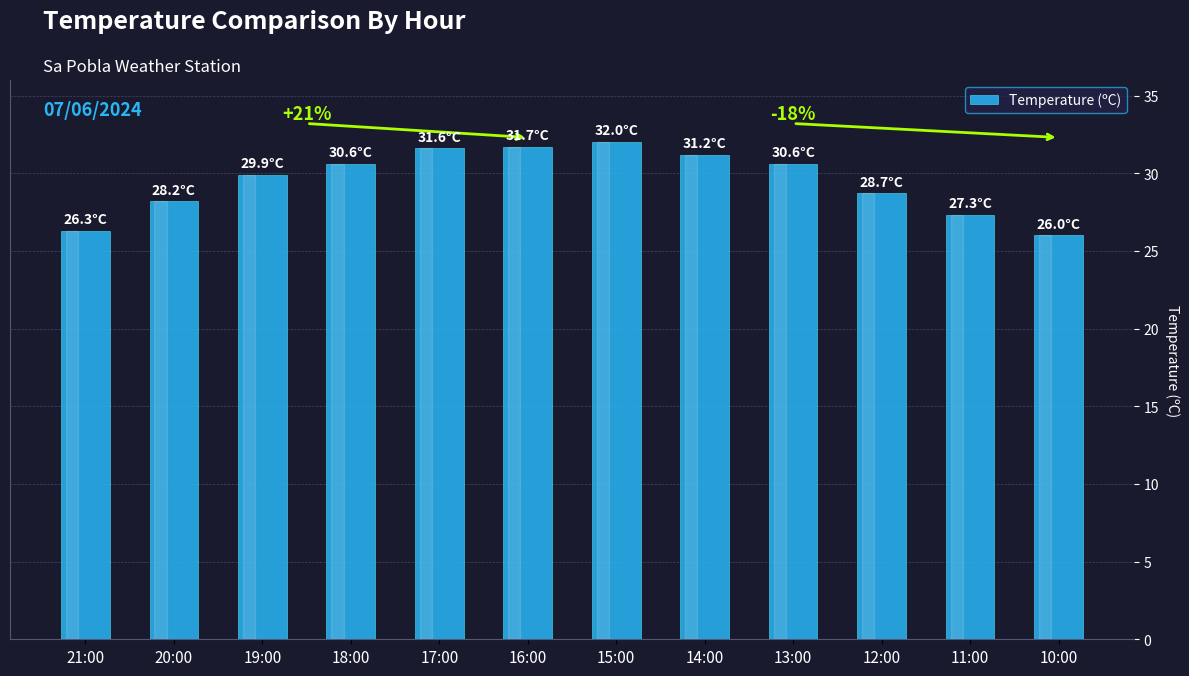

True or false: the data shows 32.0 at 15:00.

True